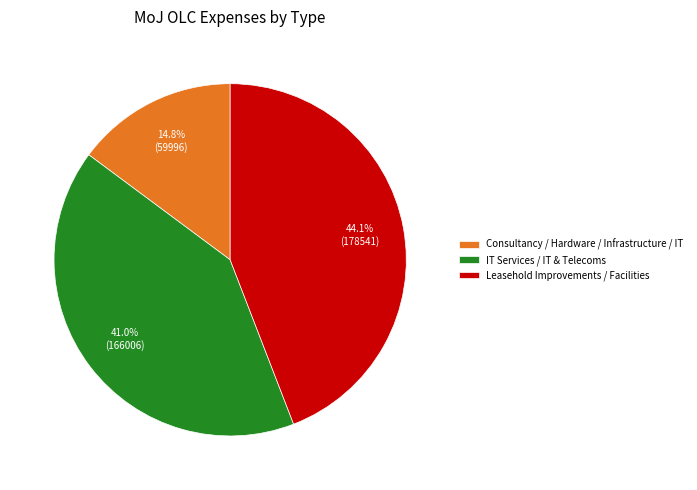

How many slices are in this pie chart?

3